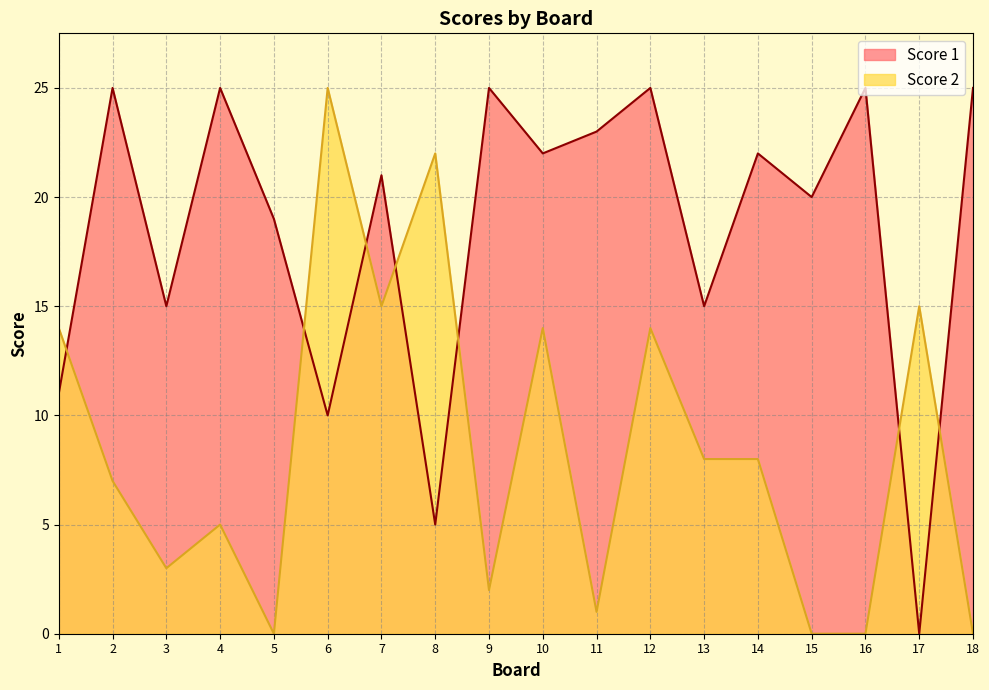

What are all the series names shown in the legend?

Score 1, Score 2